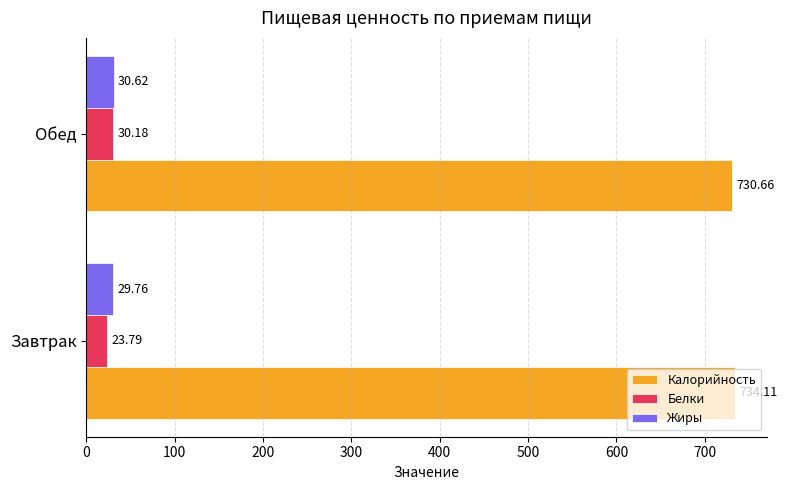

Which series changed the most between Завтрак and Обед?

Белки